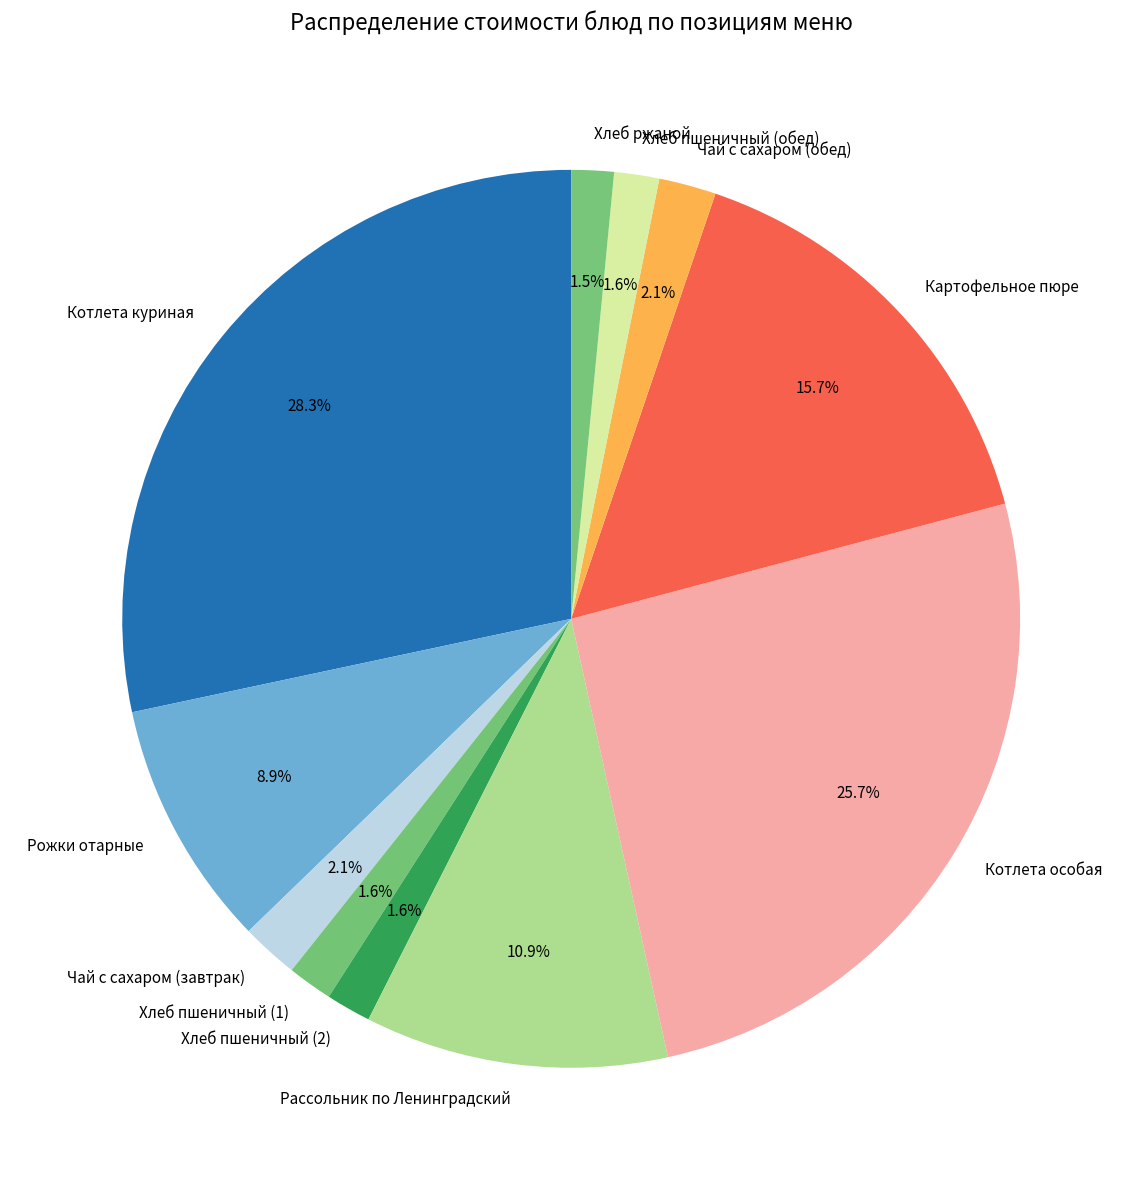

What is the total percentage of Хлеб пшеничный (1) and Котлета особая?

27.3%